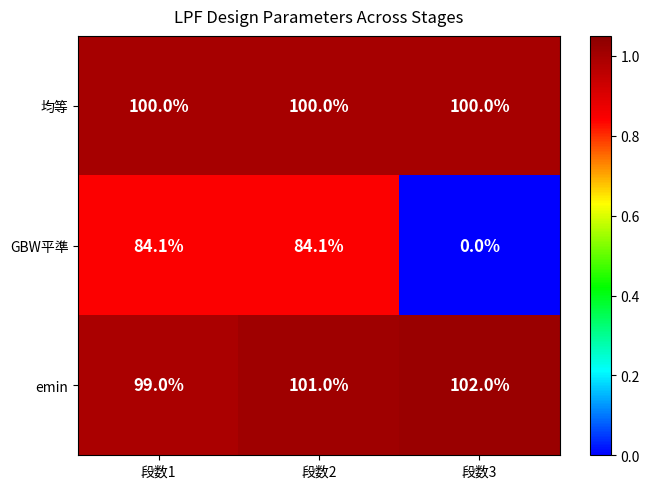

Reading right to left, list all the values displayed in this chart.

均等: 100.0	100.0	100.0
GBW平準: 0.0	84.1	84.1
emin: 102.0	101.0	99.0